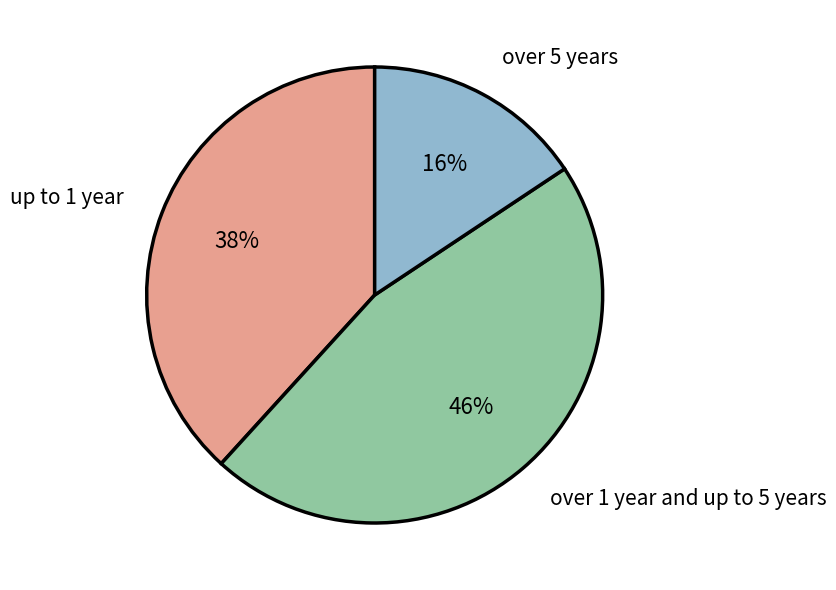

Does any single category account for the majority?

No